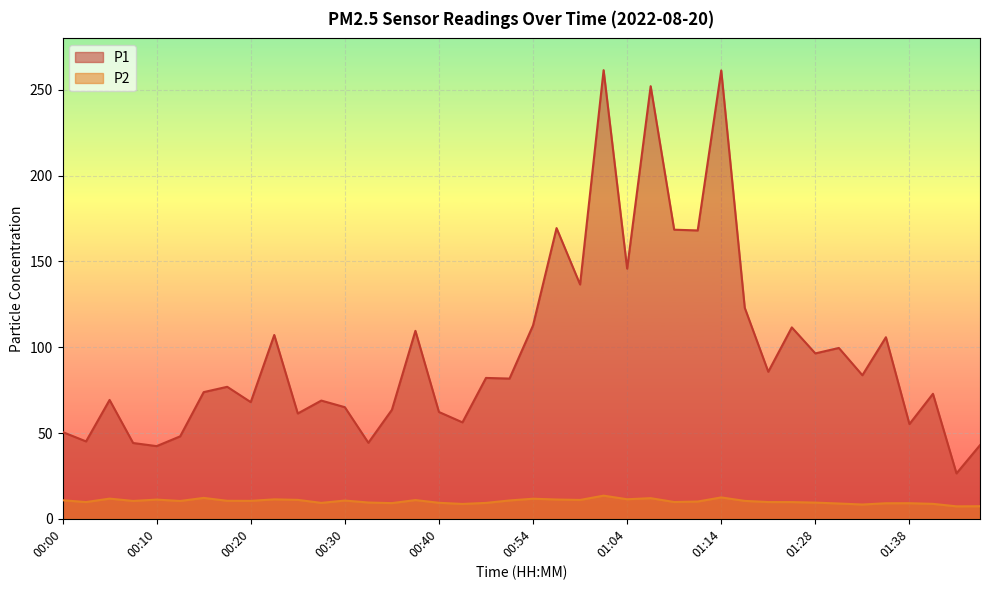

What is the average value of the P2 series?

10.2